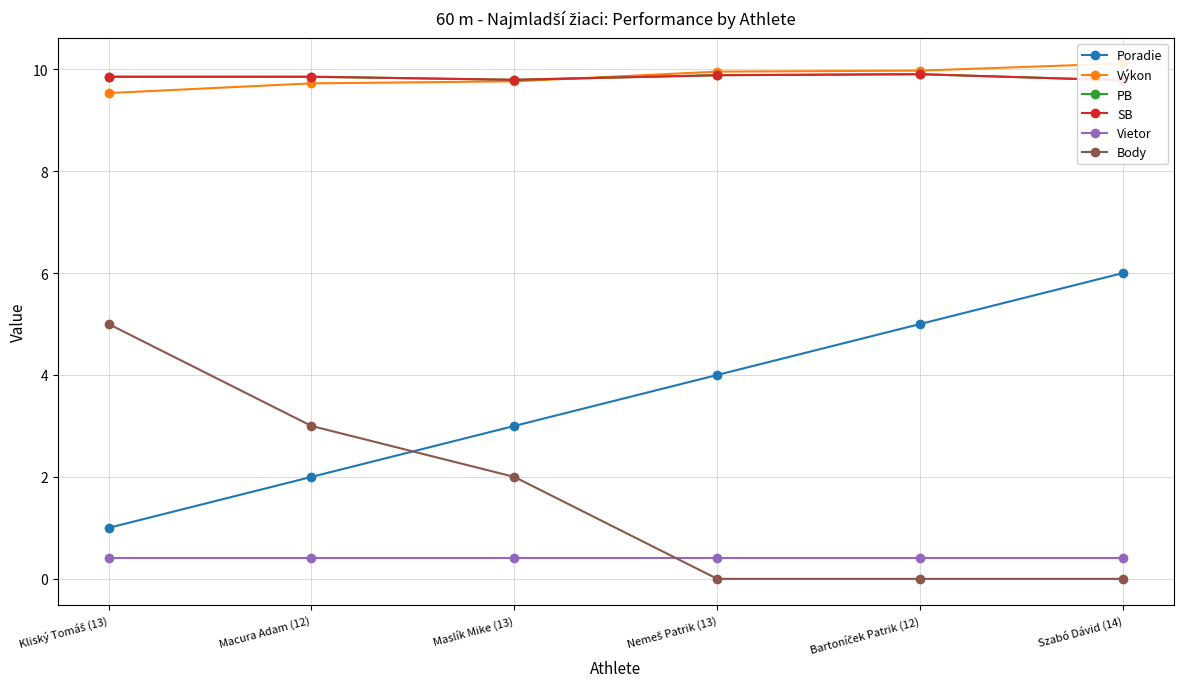

At which label does Poradie reach its minimum?

Kliský Tomáš (13)